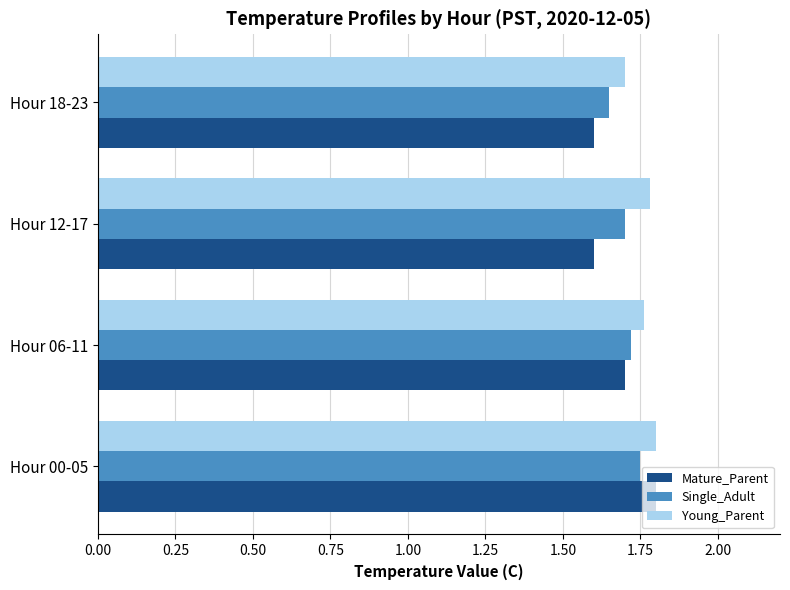

The value of Mature_Parent at Hour 18-23 is 1.6. True or false?

True